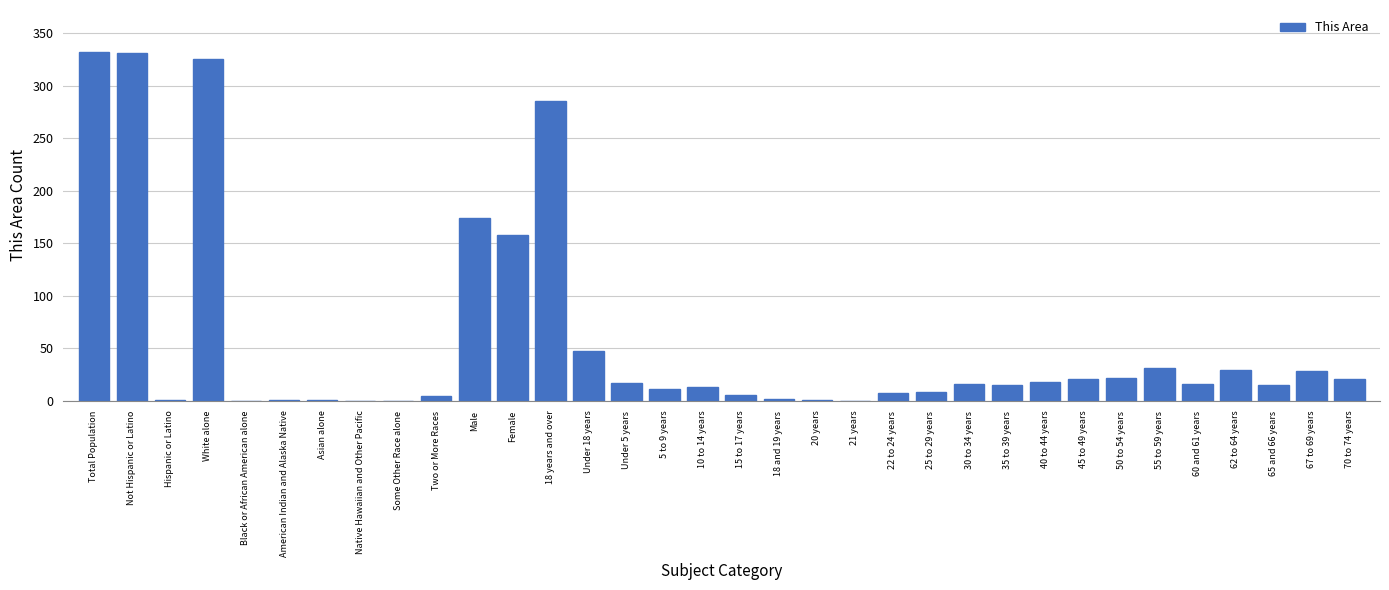

The chart shows a value of 51 at 62 to 64 years. True or false?

False